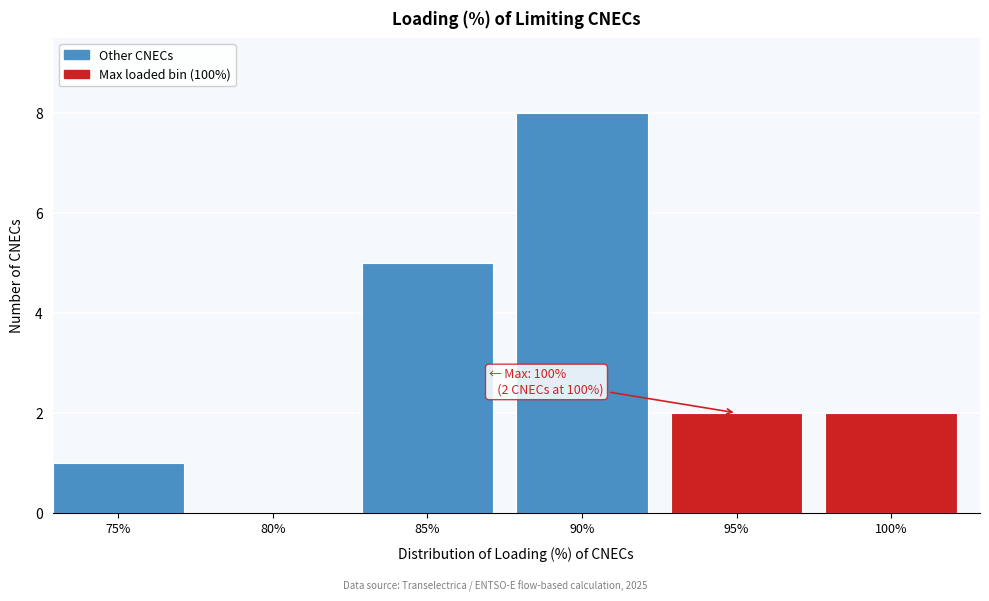

Reading left to right, extract all data points from this chart.

75%=1	80%=0	85%=5	90%=8	95%=2	100%=2